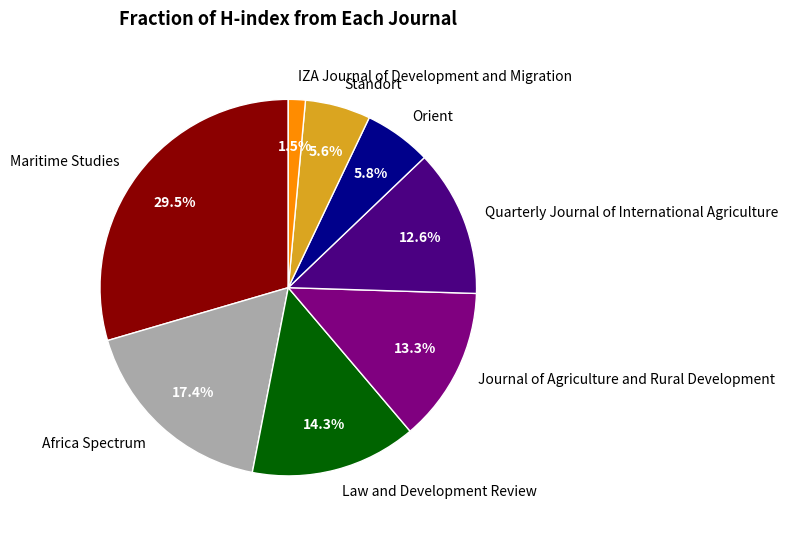

How many segments does this pie chart have?

8